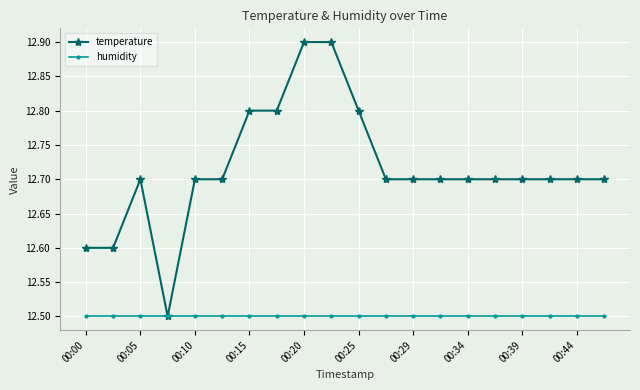

Which series has the largest range (max minus min)?

temperature